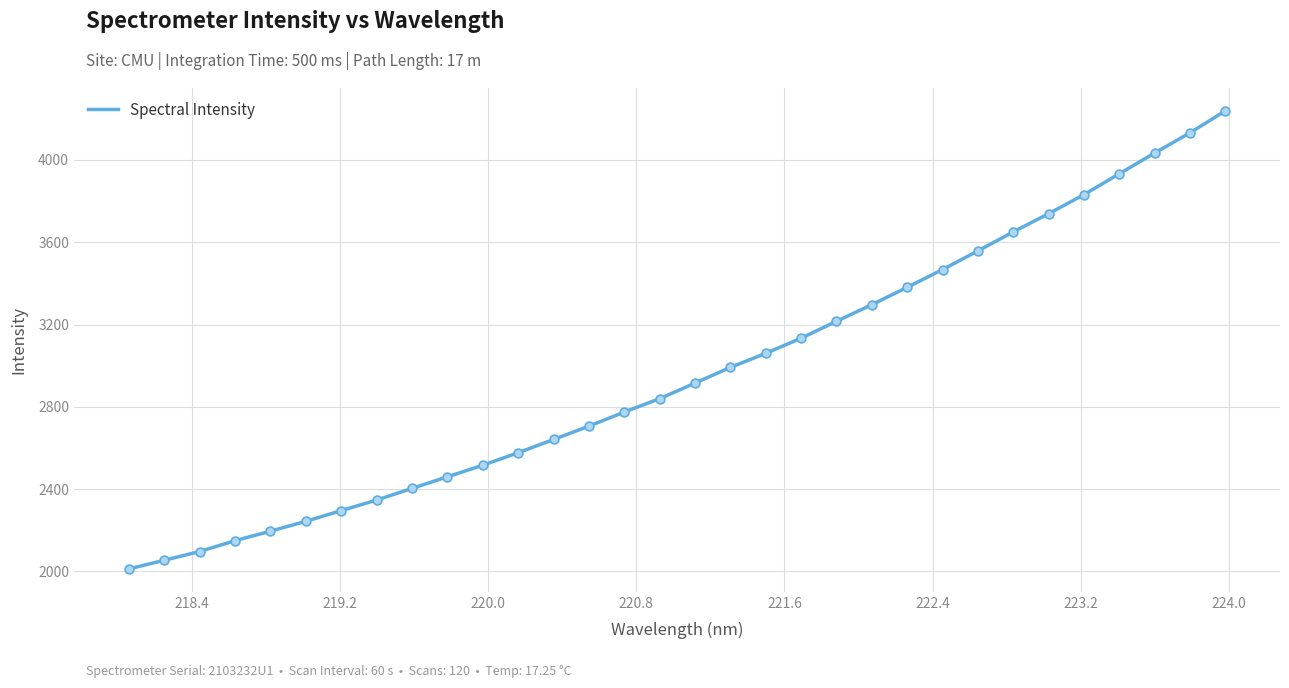

What is the maximum value shown in the chart?

4238.5